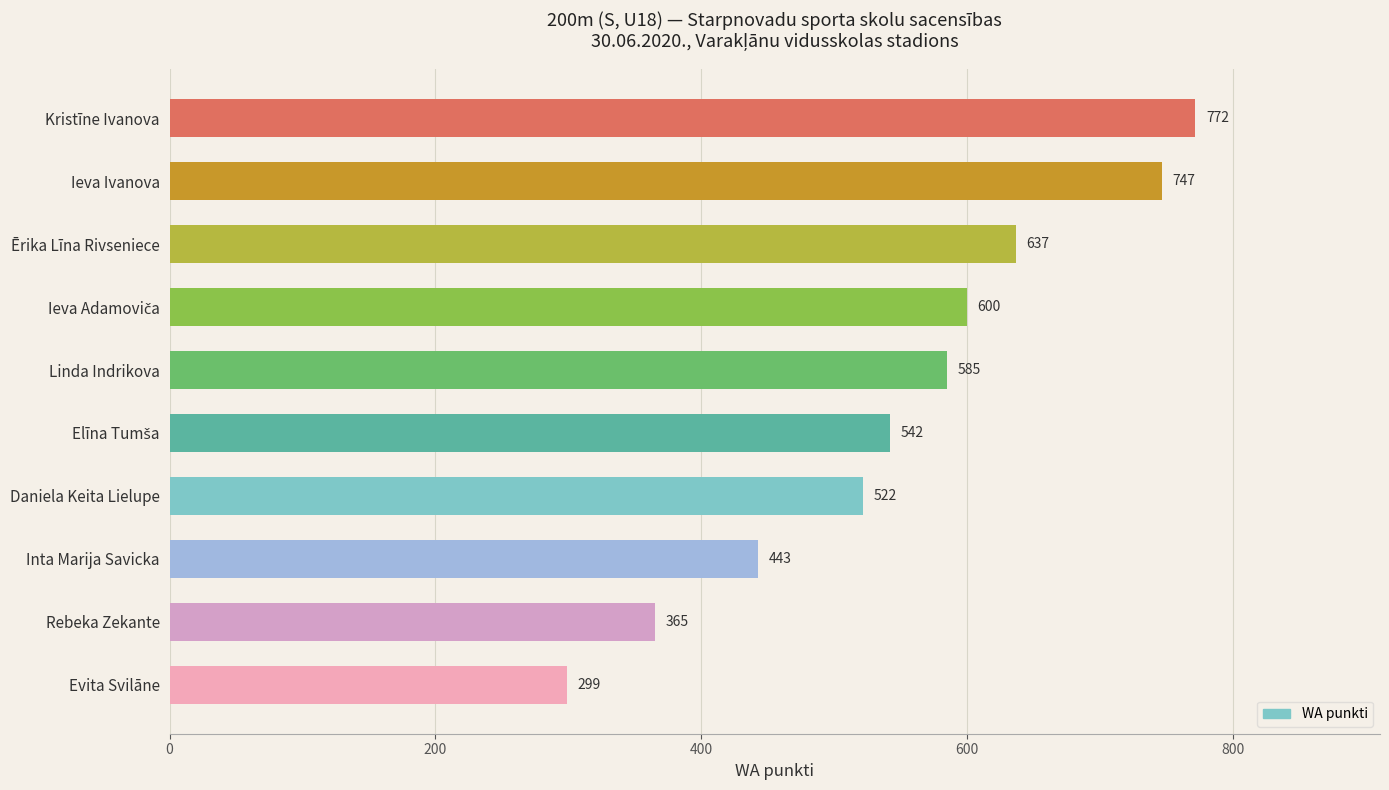

What is the smallest value displayed?

299